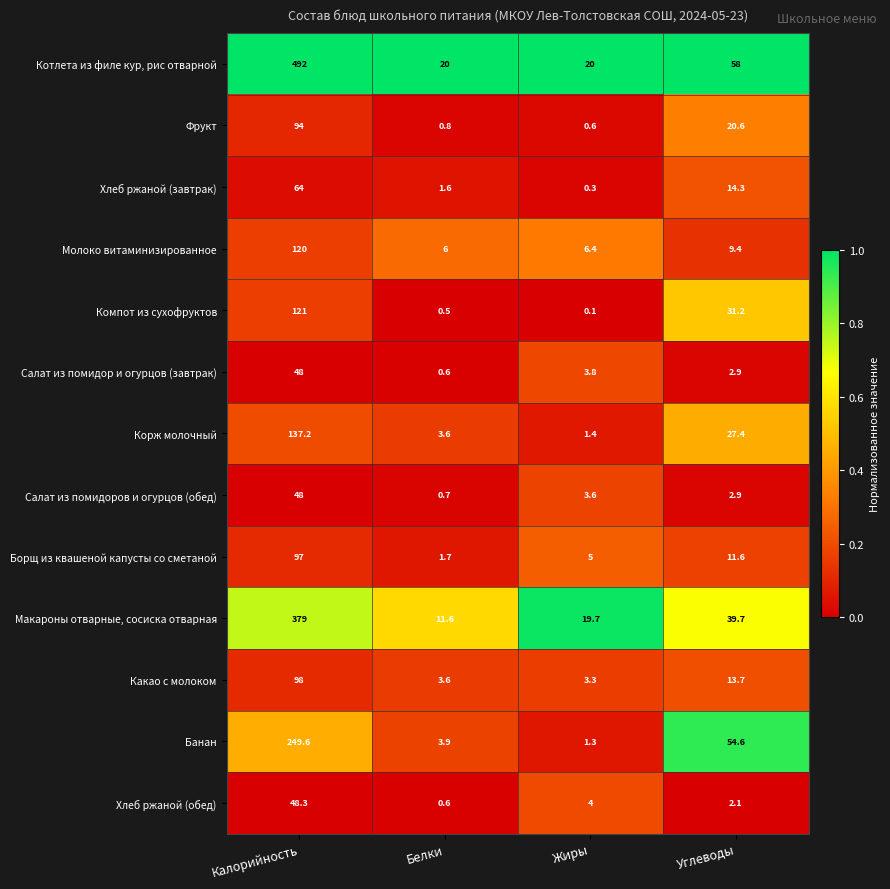

Read the Борщ из квашеной капусты со сметаной value at Белки.

1.7